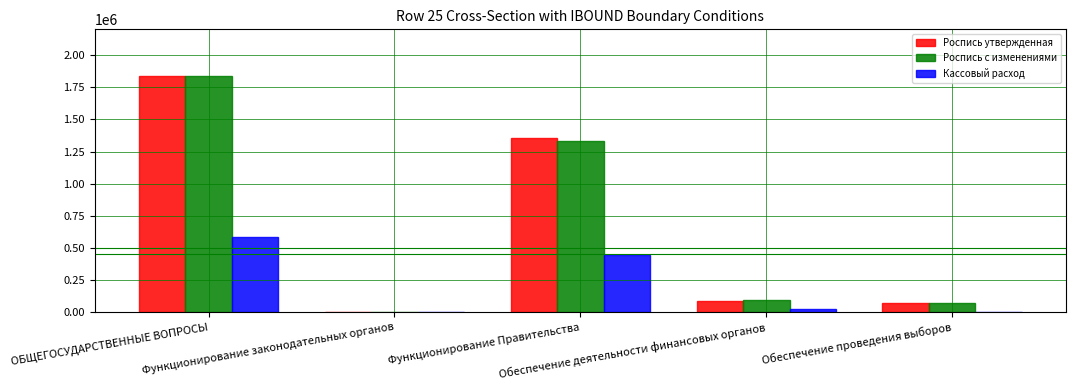

How many series are shown in this chart?

3